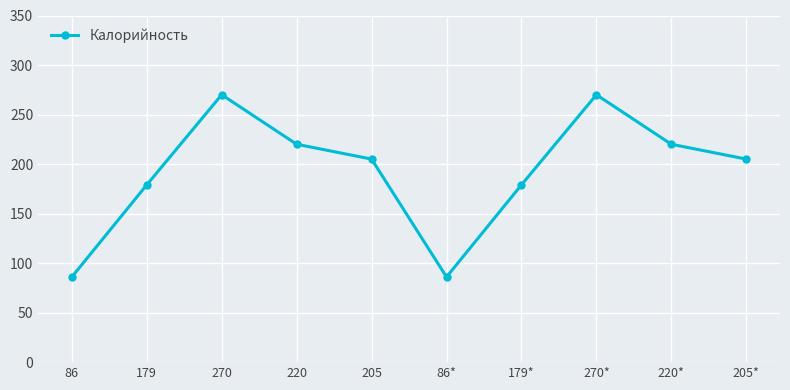

What is the change in value from 86* to 179*?

+93